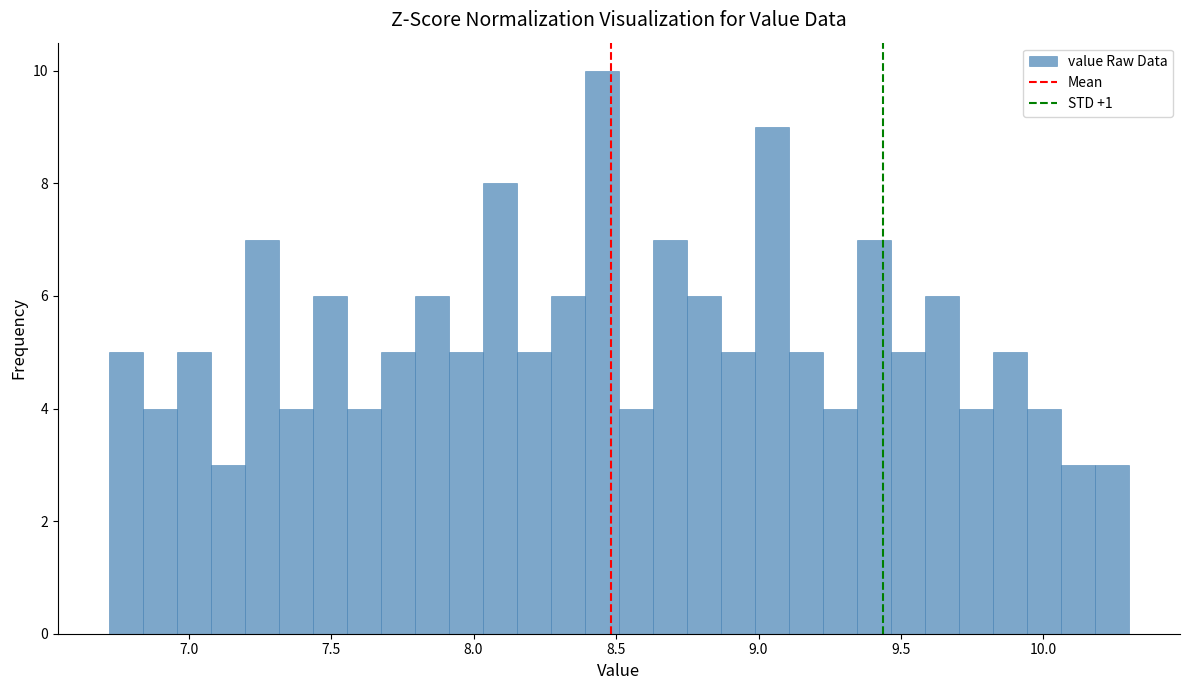

Around what value on the x-axis is the tallest bar? Give the approximate position of its centre, as read against the axis.

8.45